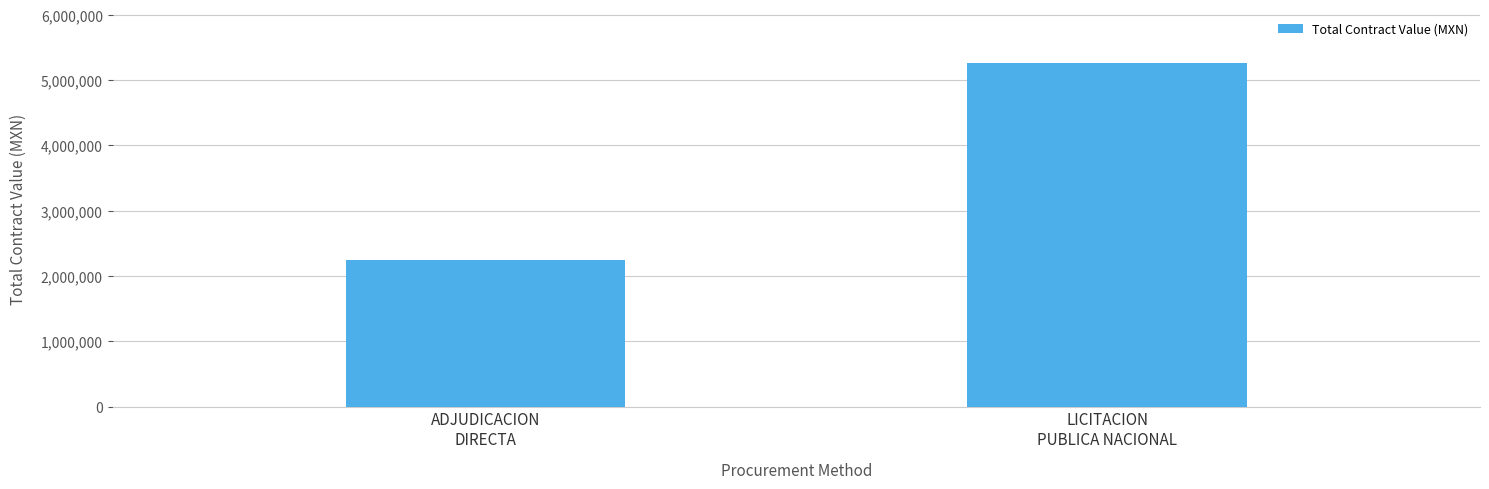

What is the label of the 1st bar from the left?

ADJUDICACION
DIRECTA